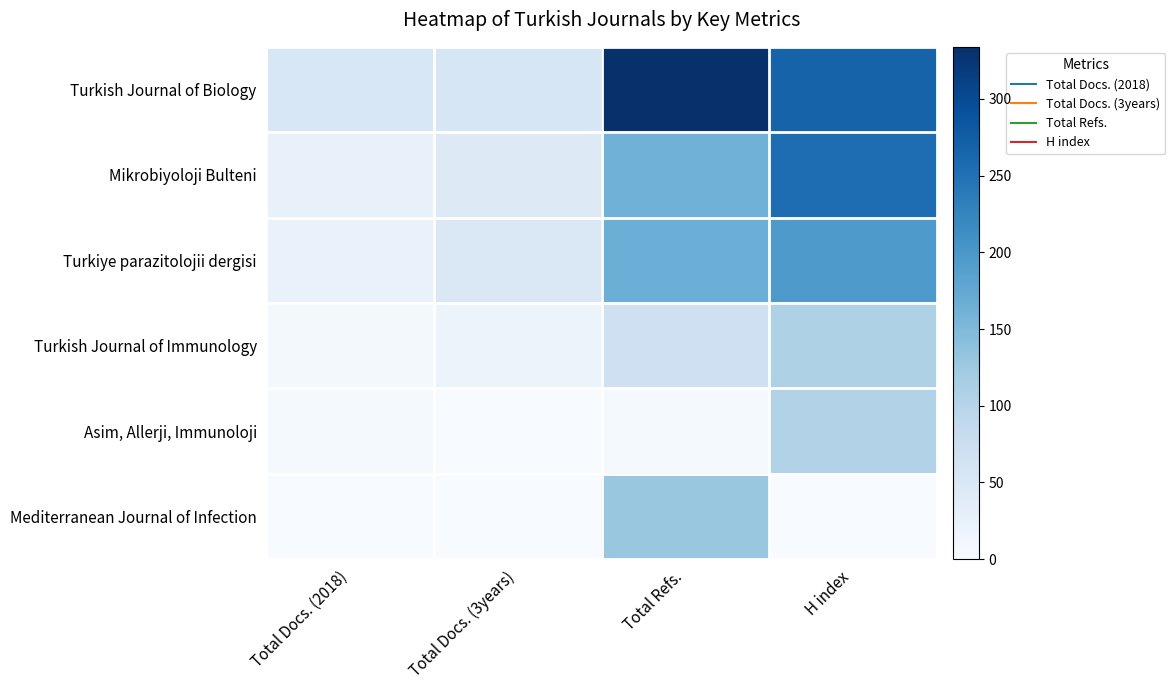

Between Total Refs. and H index, which series saw the biggest shift?

Mediterranean Journal of Infection